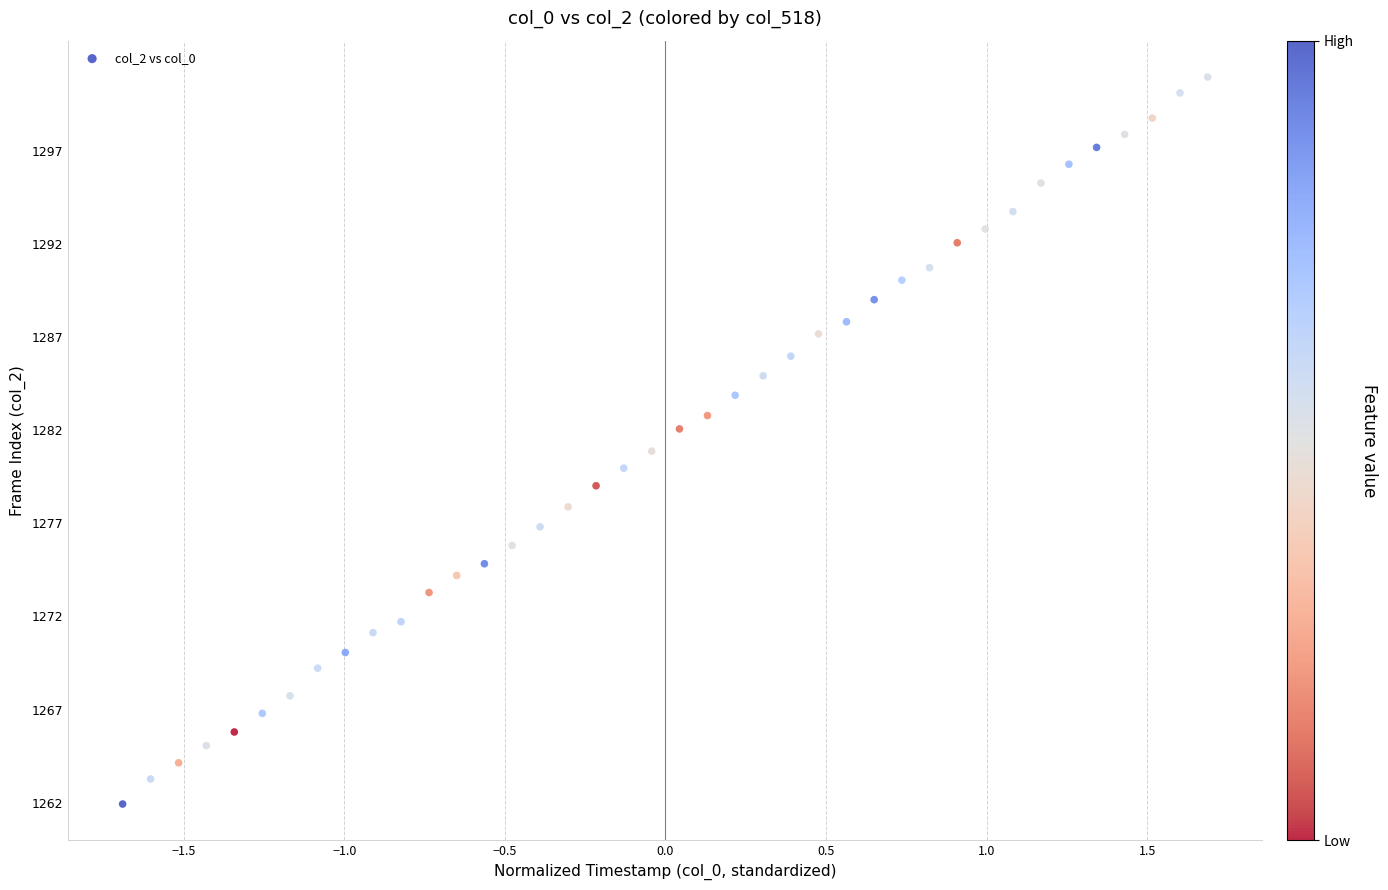

What is the range of X values (max minus min)?

3.4